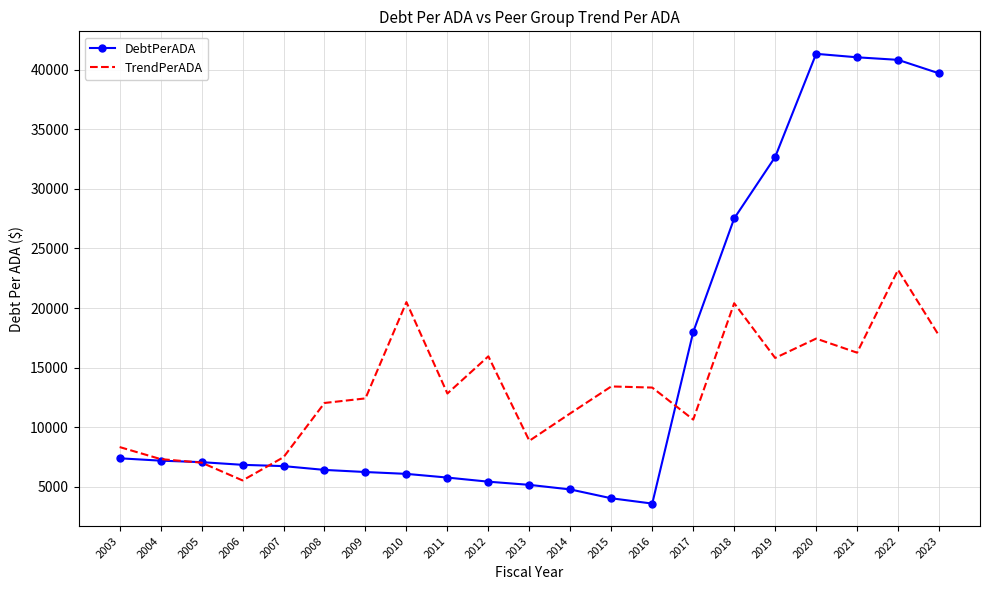

Is it true that TrendPerADA equals 17430.8 at 2020?

True